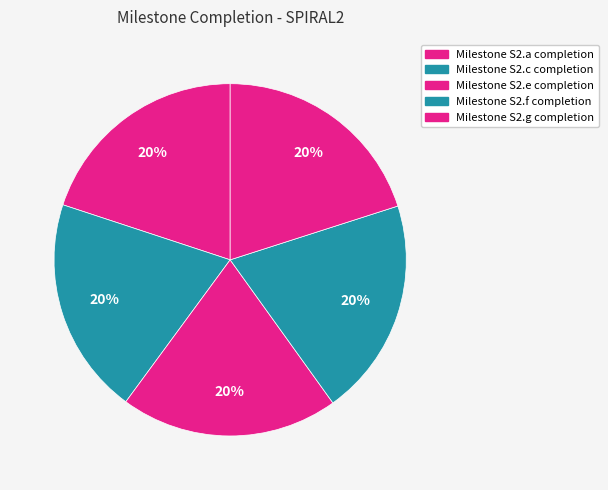

Combined, what portion of the pie is Milestone S2.g completion and Milestone S2.f completion?

40.1%